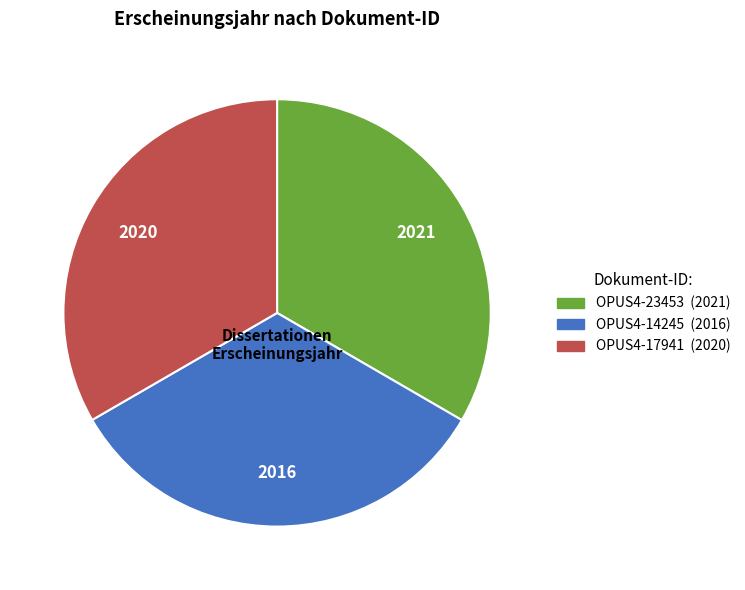

Combined, do OPUS4-23453 and OPUS4-14245 account for over 50%?

Yes